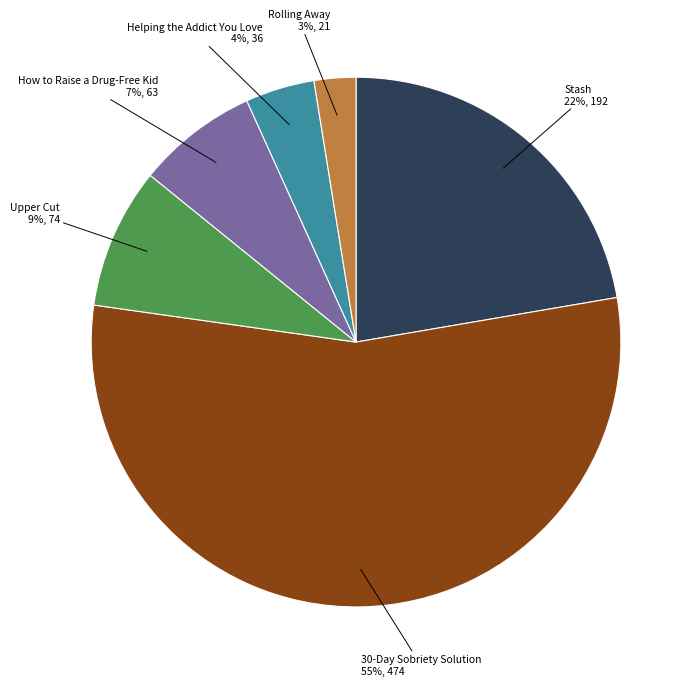

Is the sum of How to Raise a Drug-Free Kid and Rolling Away greater than half?

No